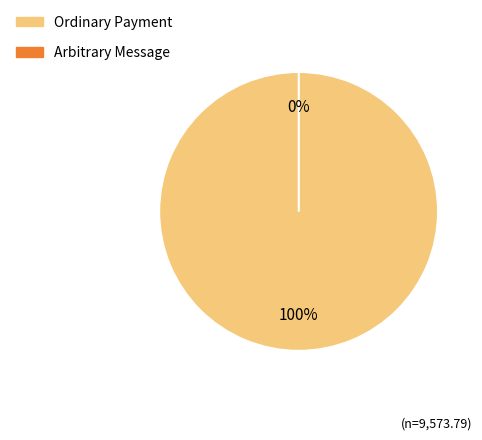

What percentage do Ordinary Payment and Arbitrary Message together represent?

100.0%